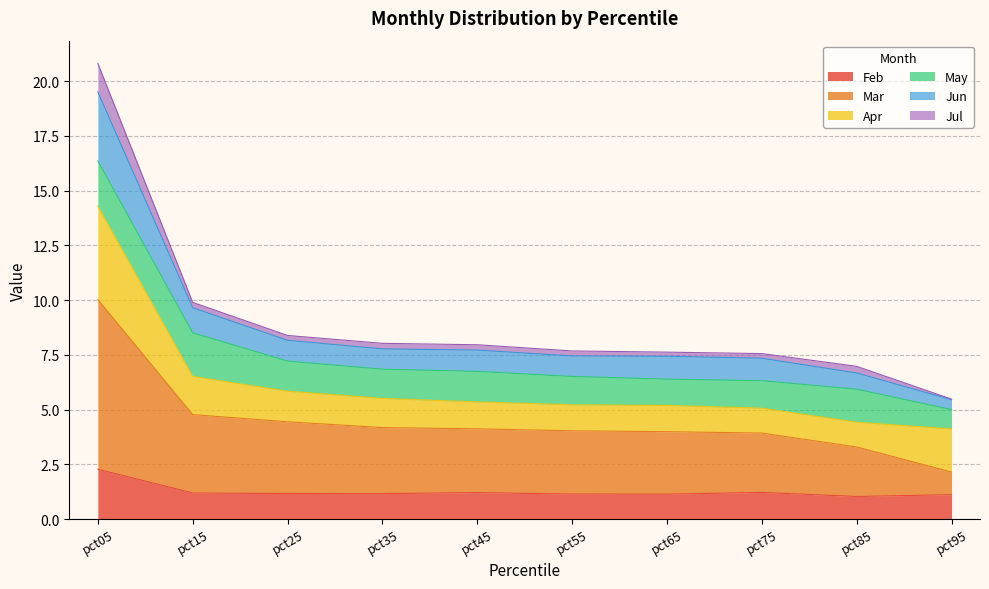

Which category has the lowest value in the Jun series?

pct95